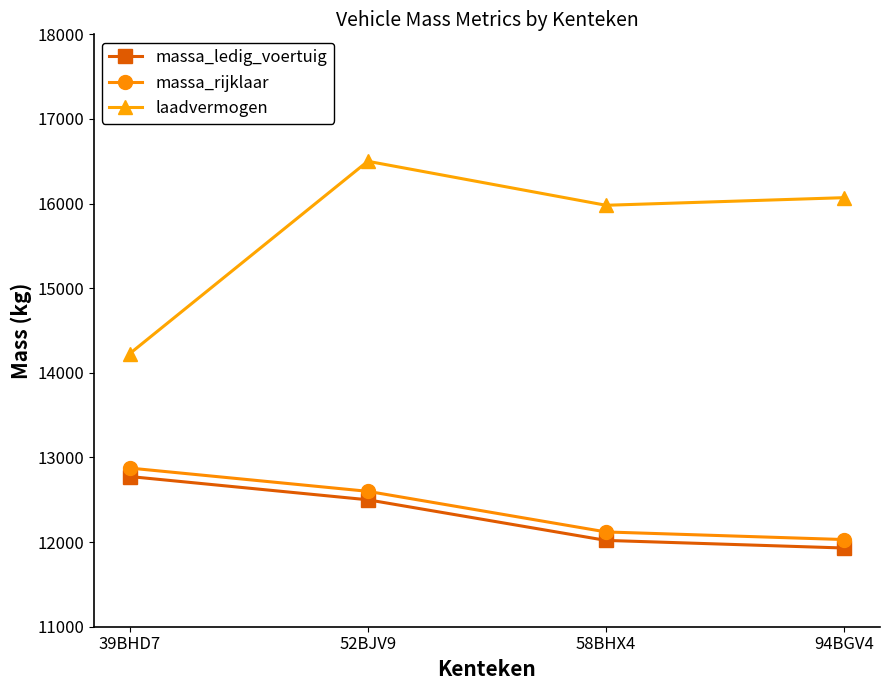

Reading right to left, list all the values displayed in this chart.

massa_ledig_voertuig: 11930	12020	12500	12775
massa_rijklaar: 12030	12120	12600	12875
laadvermogen: 16070	15980	16500	14225